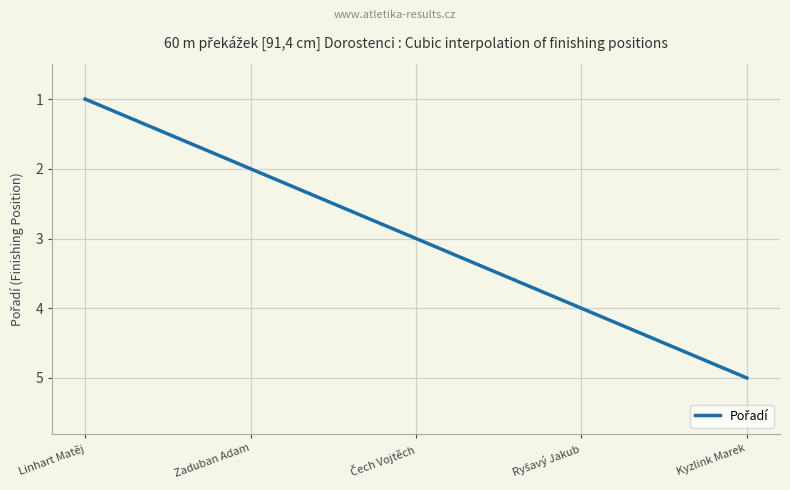

What is the minimum value shown in the chart?

1.0